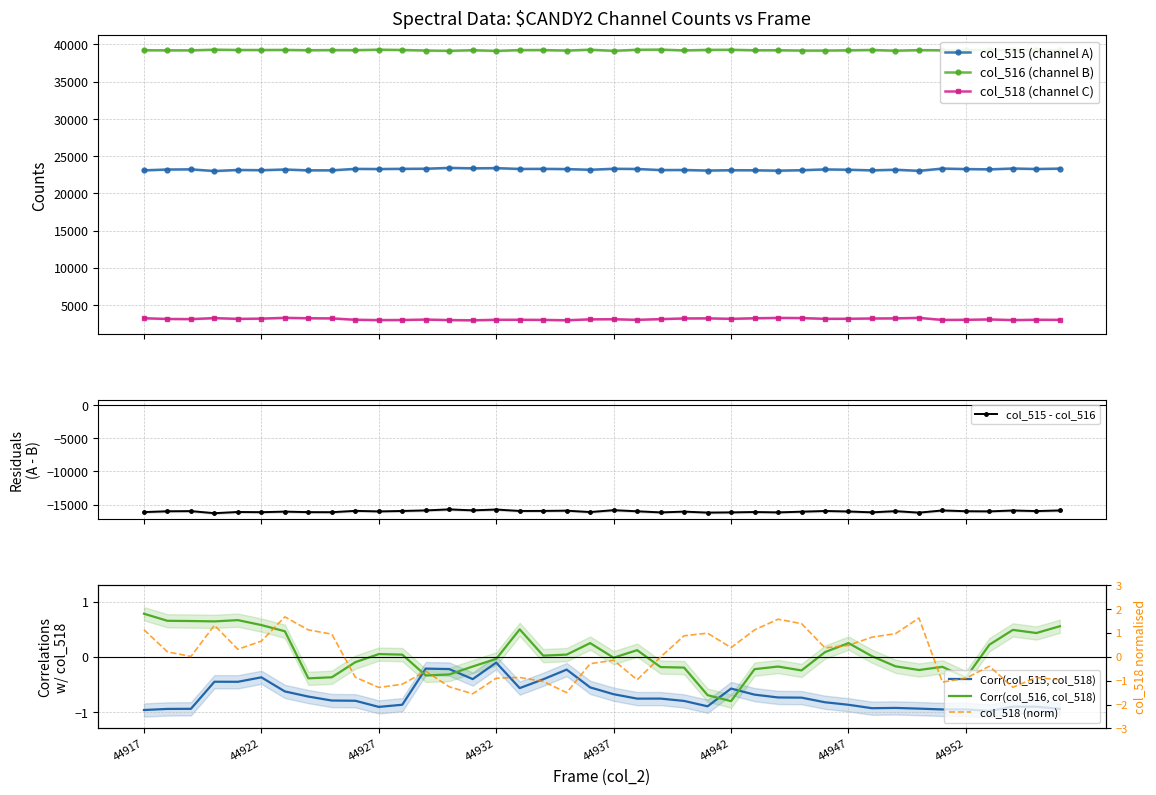

True or false: col_516 and col_515 intersect in this chart.

False